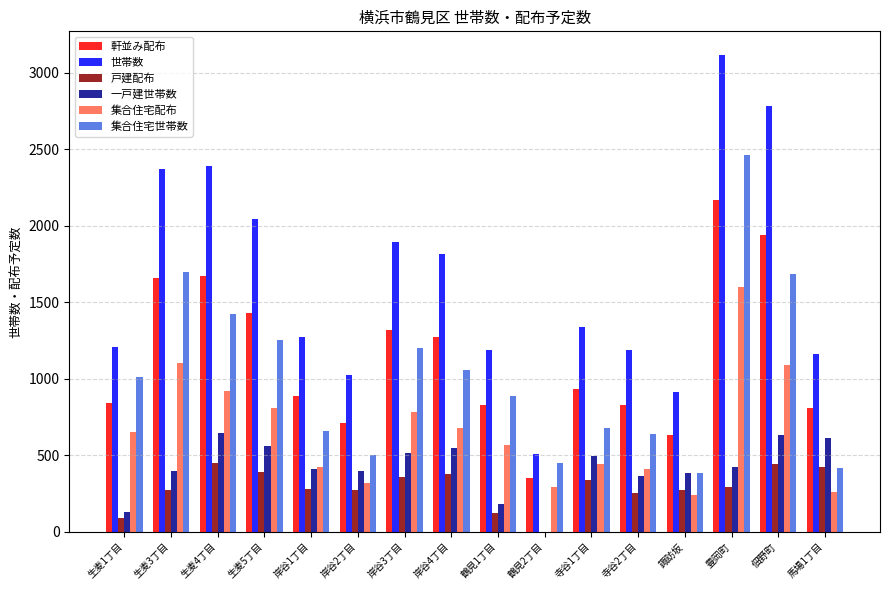

What is the greatest value displayed?

3114